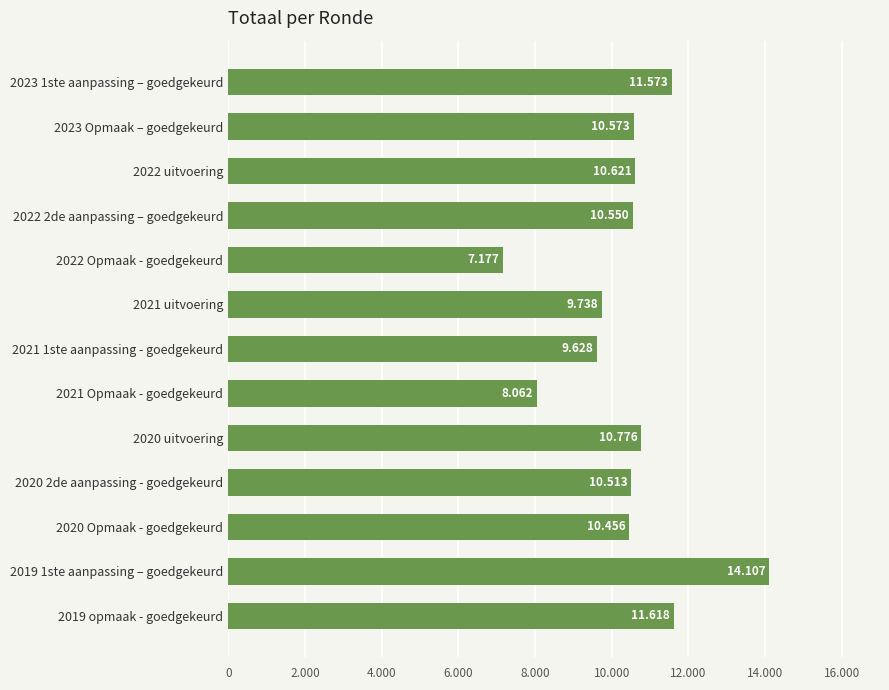

What is the maximum value shown in the chart?

14107